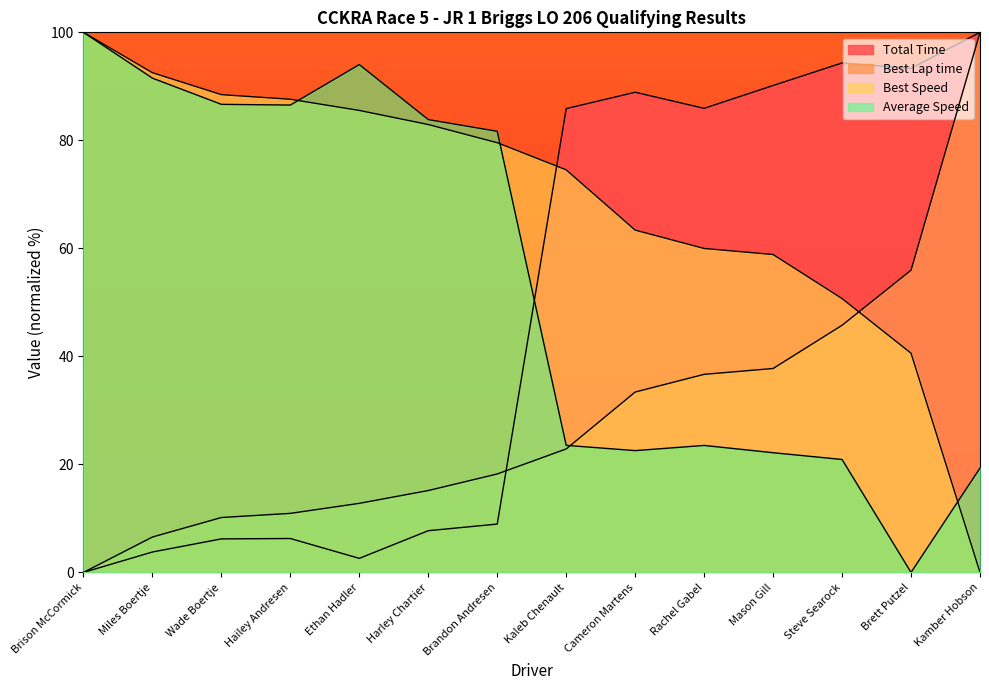

What is the label of the 9th point from the left?

Cameron Martens